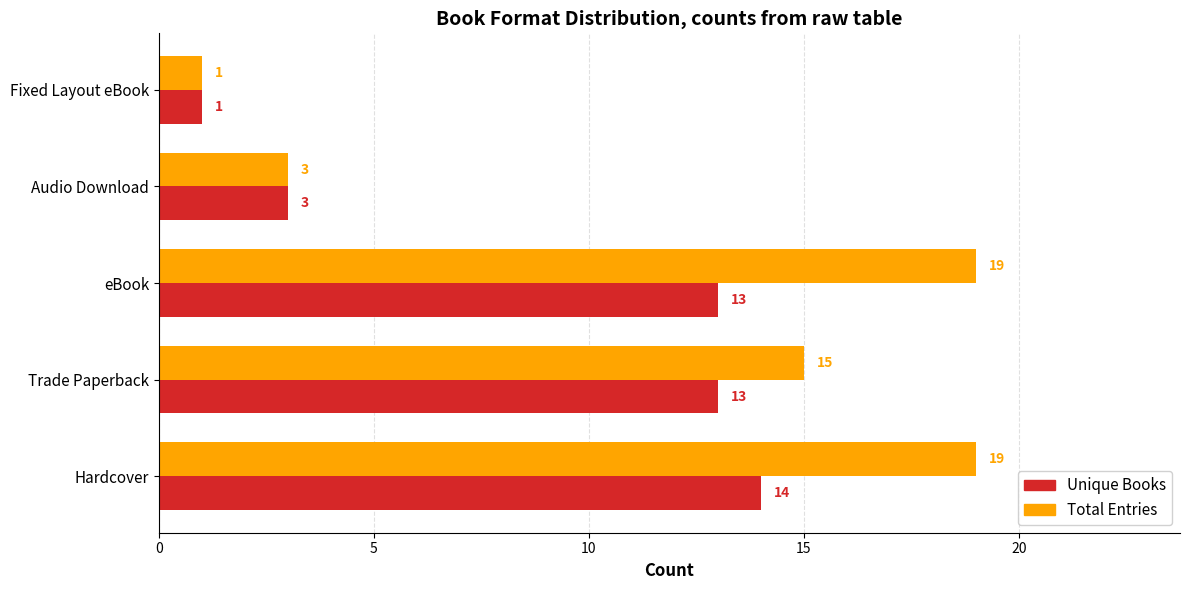

Rank the series by their average value, from lowest to highest.

Unique Books, Total Entries